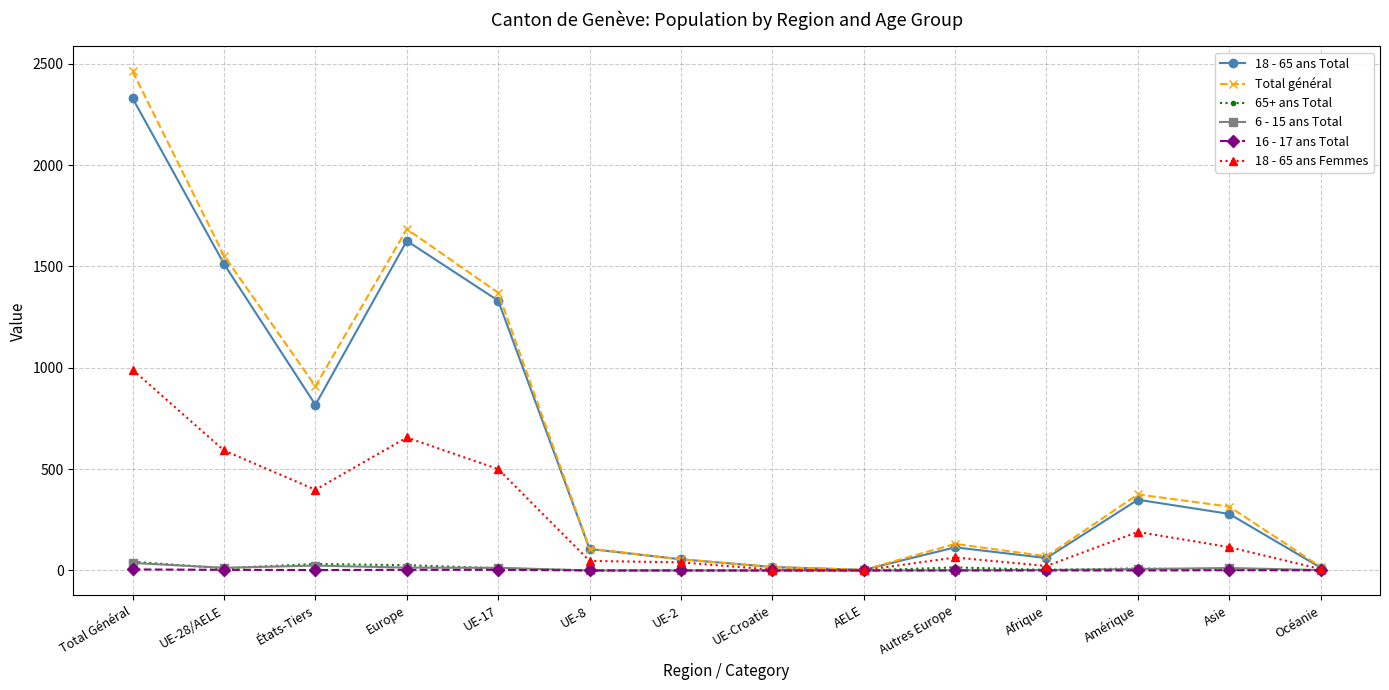

Is the value of 18 - 65 ans Total at Europe greater than the value of 6 - 15 ans Total at UE-2?

Yes